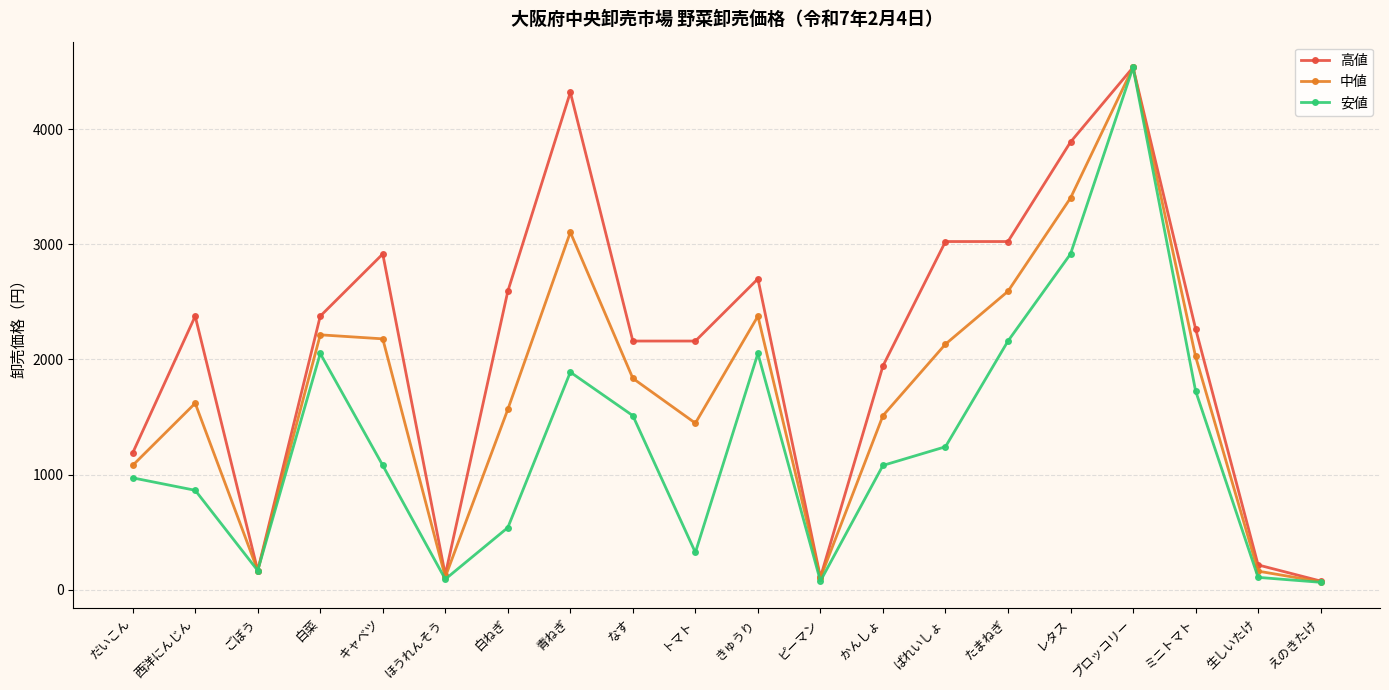

Where is the first local maximum for 安値?

白菜